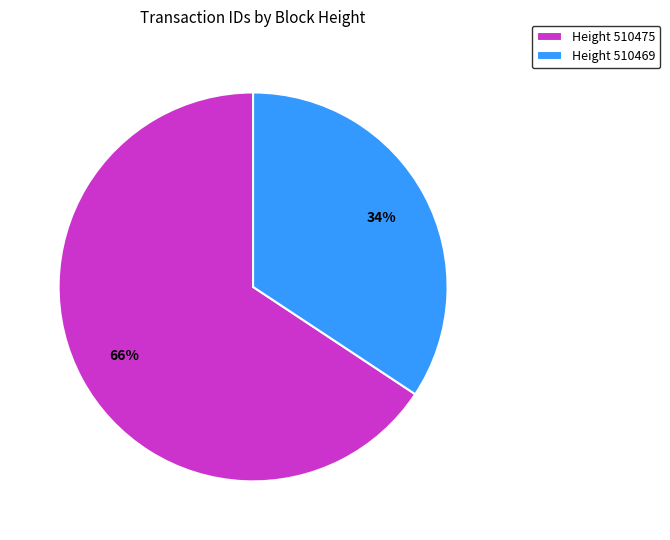

To the nearest percent, what is the combined percentage of Height 510475 and Height 510469?

100%